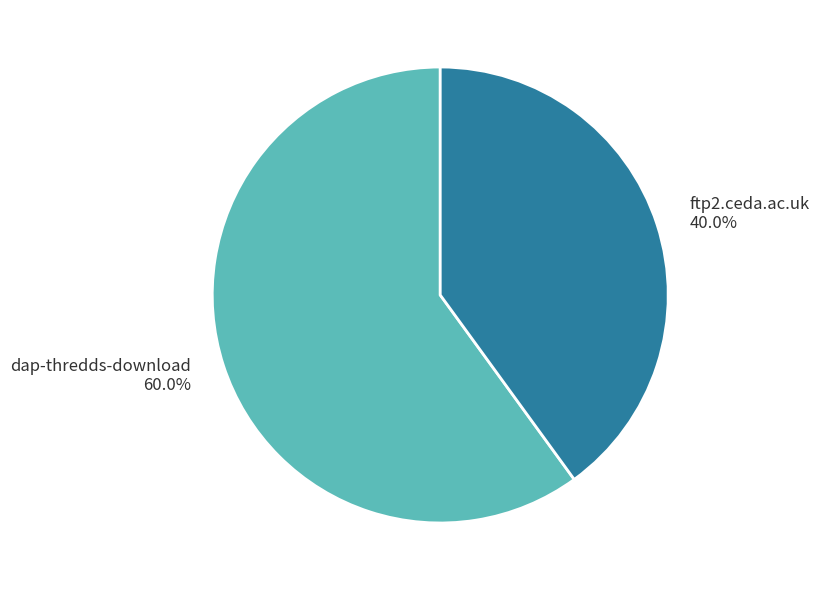

To the nearest percent, what is the combined percentage of dap-thredds-download and ftp2.ceda.ac.uk?

100%